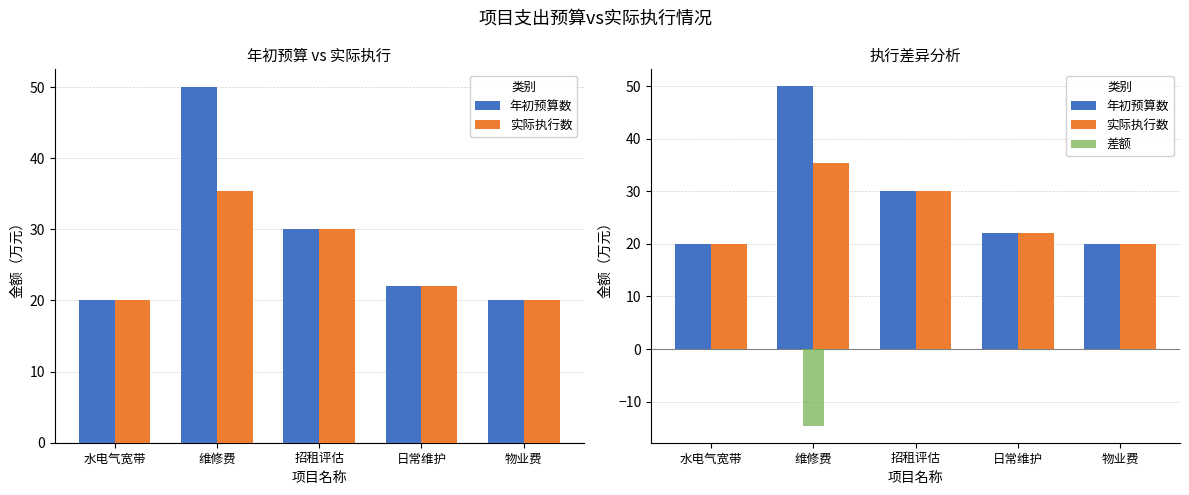

What is the average value of the 年初预算数 series?

28.4